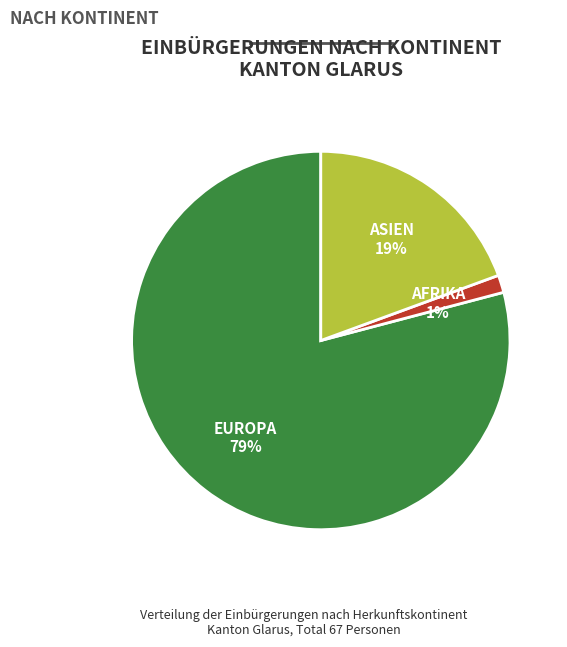

Is there any slice that represents more than half of the pie?

Yes